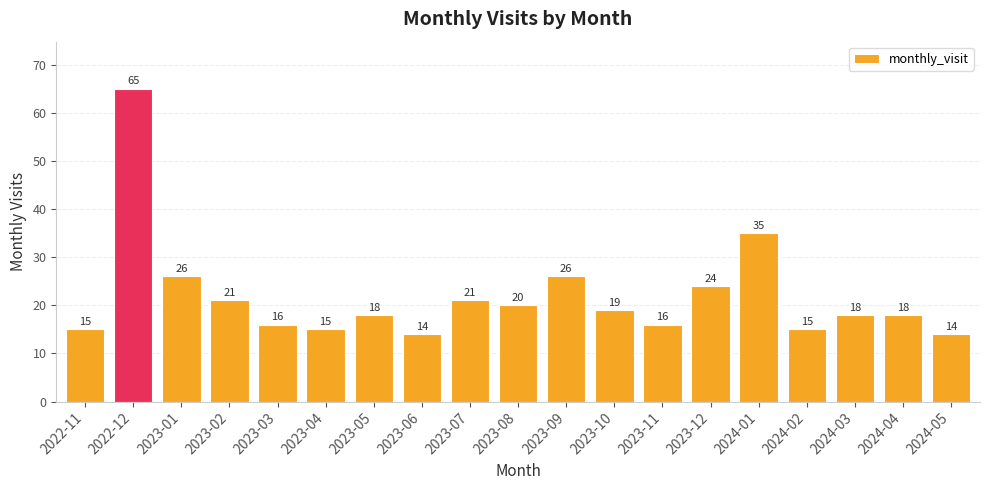

At which label is the value closest to 39?

2024-01